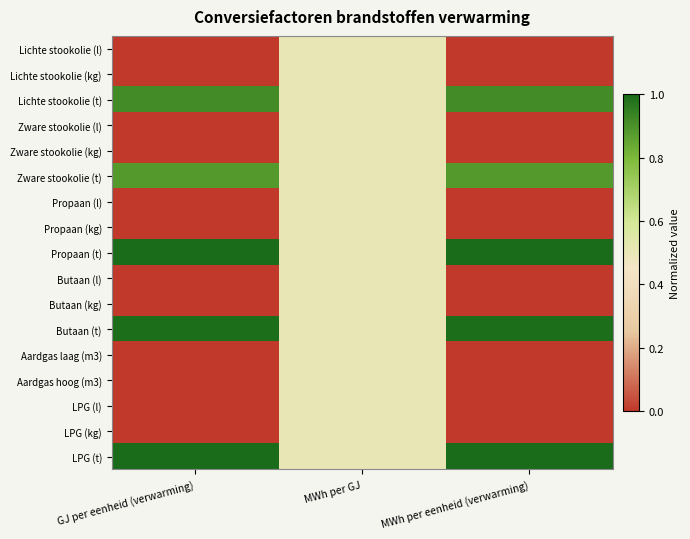

Reading left to right, list all the values displayed in this chart.

Lichte stookolie (l): GJ per eenheid (verwarming)=0.0	MWh per GJ=0.5	MWh per eenheid (verwarming)=0.0
Lichte stookolie (kg): GJ per eenheid (verwarming)=0.0	MWh per GJ=0.5	MWh per eenheid (verwarming)=0.0
Lichte stookolie (t): GJ per eenheid (verwarming)=0.9	MWh per GJ=0.5	MWh per eenheid (verwarming)=0.9
Zware stookolie (l): GJ per eenheid (verwarming)=0.0	MWh per GJ=0.5	MWh per eenheid (verwarming)=0.0
Zware stookolie (kg): GJ per eenheid (verwarming)=0.0	MWh per GJ=0.5	MWh per eenheid (verwarming)=0.0
Zware stookolie (t): GJ per eenheid (verwarming)=0.9	MWh per GJ=0.5	MWh per eenheid (verwarming)=0.9
Propaan (l): GJ per eenheid (verwarming)=0.0	MWh per GJ=0.5	MWh per eenheid (verwarming)=0.0
Propaan (kg): GJ per eenheid (verwarming)=0.0	MWh per GJ=0.5	MWh per eenheid (verwarming)=0.0
Propaan (t): GJ per eenheid (verwarming)=1.0	MWh per GJ=0.5	MWh per eenheid (verwarming)=1.0
Butaan (l): GJ per eenheid (verwarming)=0.0	MWh per GJ=0.5	MWh per eenheid (verwarming)=0.0
Butaan (kg): GJ per eenheid (verwarming)=0.0	MWh per GJ=0.5	MWh per eenheid (verwarming)=0.0
Butaan (t): GJ per eenheid (verwarming)=1.0	MWh per GJ=0.5	MWh per eenheid (verwarming)=1.0
Aardgas laag (m3): GJ per eenheid (verwarming)=0.0	MWh per GJ=0.5	MWh per eenheid (verwarming)=0.0
Aardgas hoog (m3): GJ per eenheid (verwarming)=0.0	MWh per GJ=0.5	MWh per eenheid (verwarming)=0.0
LPG (l): GJ per eenheid (verwarming)=0.0	MWh per GJ=0.5	MWh per eenheid (verwarming)=0.0
LPG (kg): GJ per eenheid (verwarming)=0.0	MWh per GJ=0.5	MWh per eenheid (verwarming)=0.0
LPG (t): GJ per eenheid (verwarming)=1.0	MWh per GJ=0.5	MWh per eenheid (verwarming)=1.0